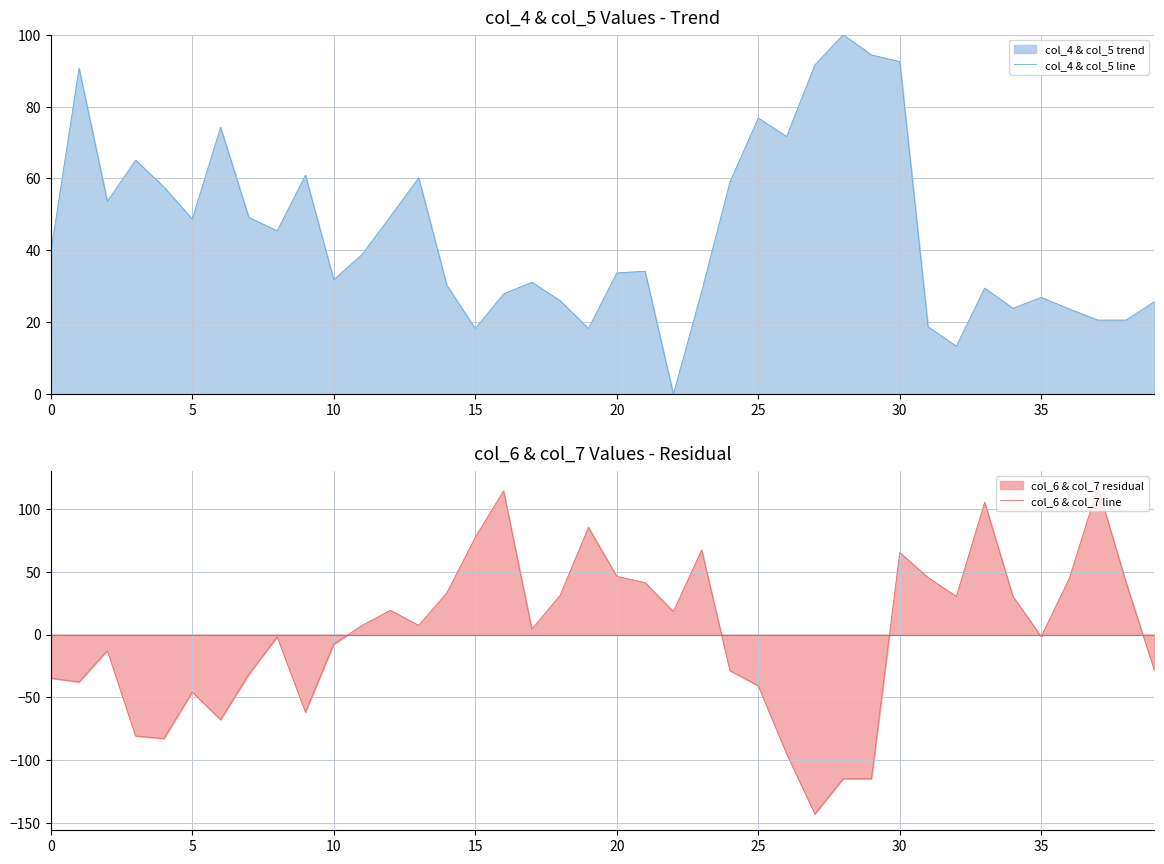

Which category has the lowest value in the col_6 & col_7 line series?

27